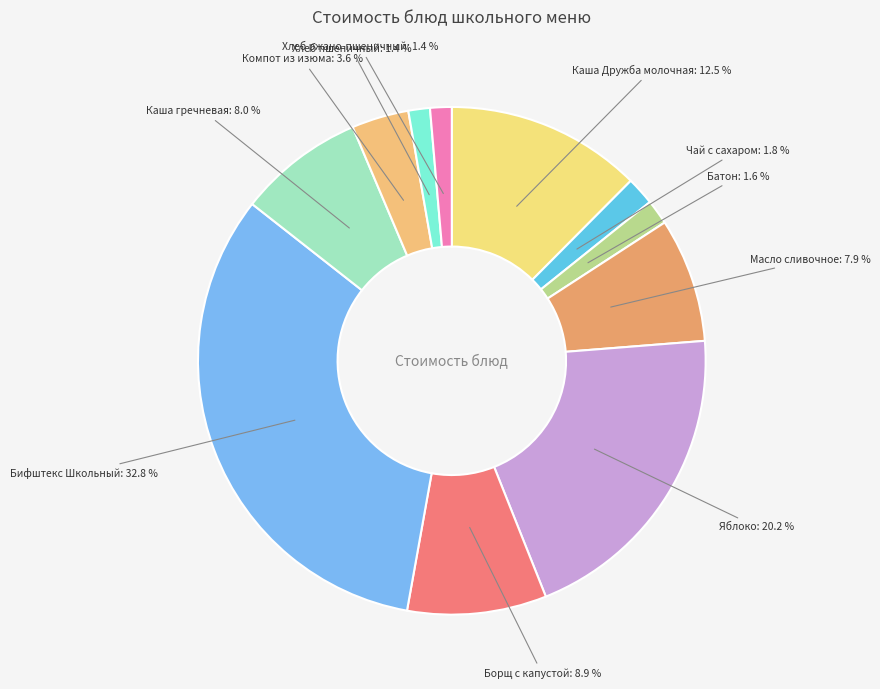

What is the ratio of the value at Батон to the value at Чай с сахаром?

0.9